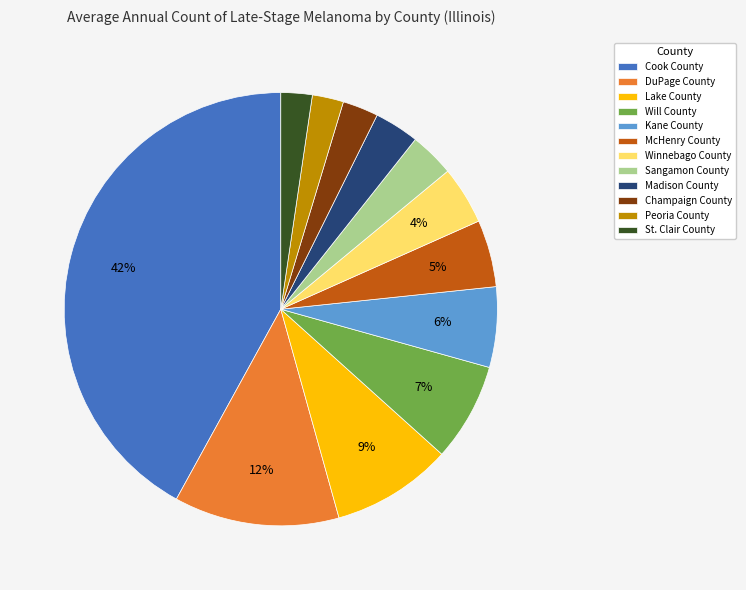

Does DuPage County account for over 50% of the chart?

No